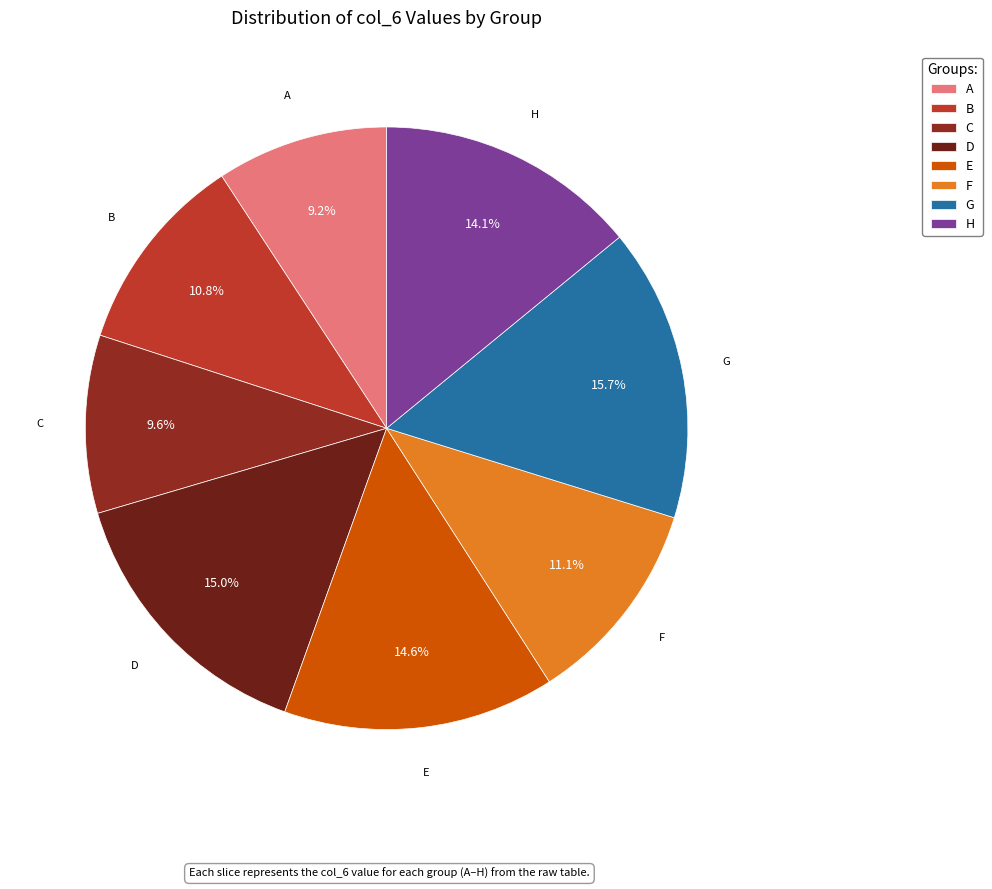

What is the largest slice in the pie chart?

G